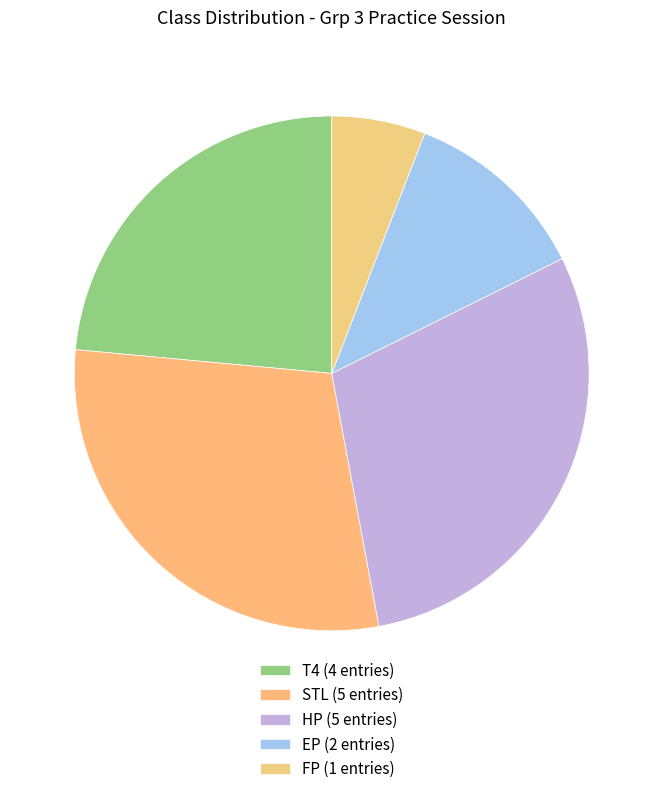

Which slice is the largest?

STL